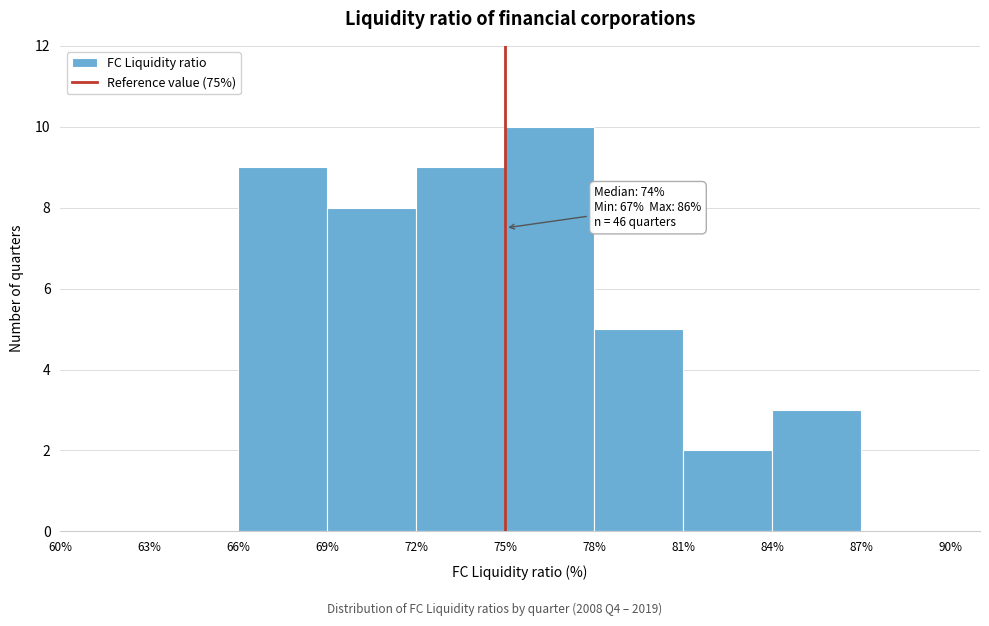

Over which range of the x-axis is the bar tallest?

75% to 78%